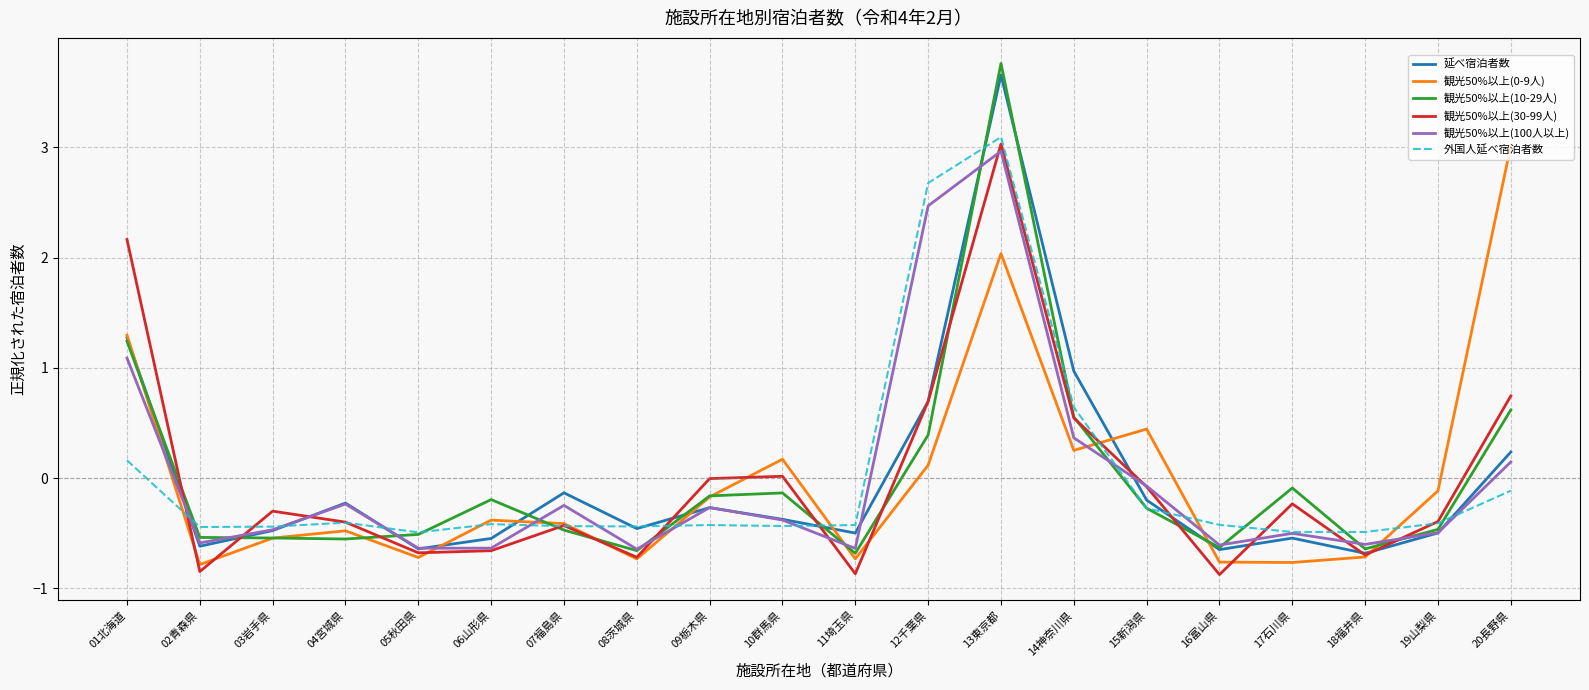

True or false: 観光50%以上(100人以上) has more than 0 interior local peaks.

True